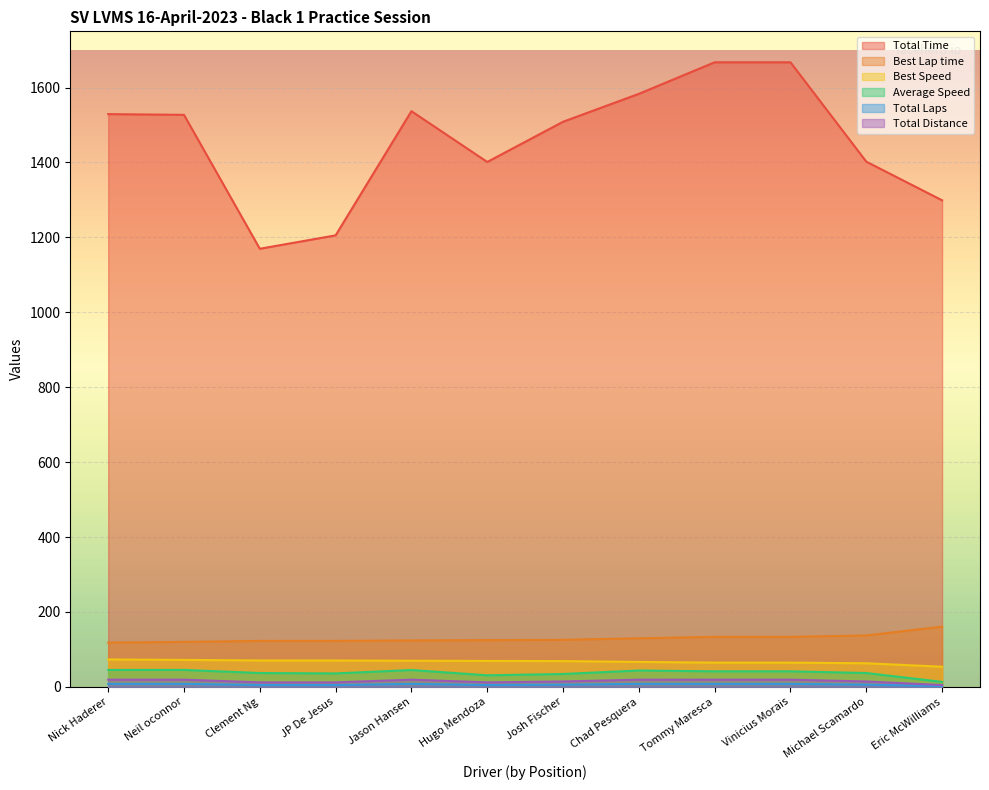

What is the greatest value displayed?

1667.4